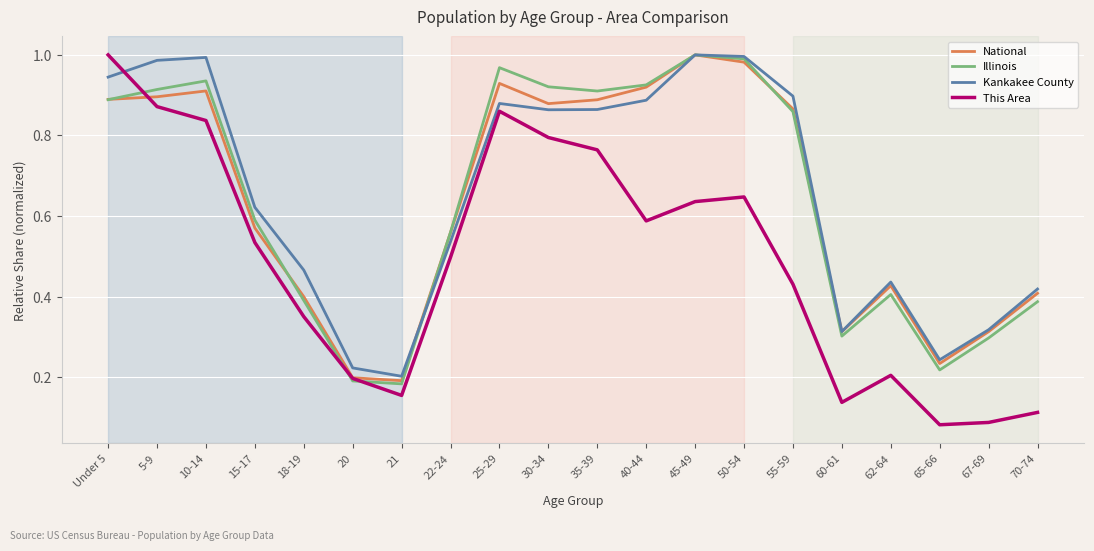

Does the chart display data point markers on the line(s)?

No